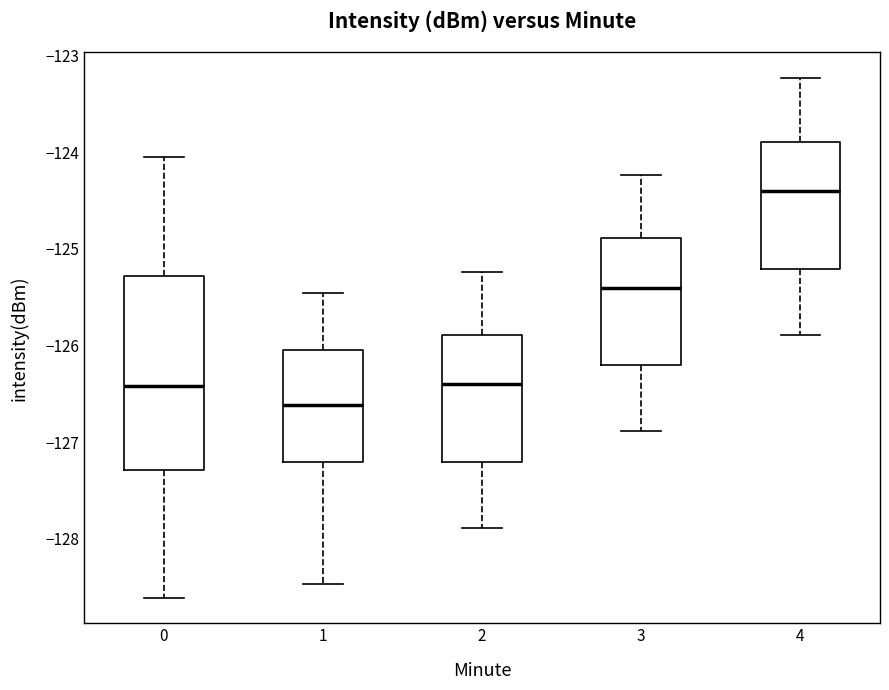

Reading left to right, transcribe this box plot: for each box, give where its median line is, the range the box spans, and where its two whiskers end, as read against the y-axis. The values are not printed on the chart, so give them approximately, as read against the axis.

0: median -126.4, box -127.3 to -125.3, whiskers -128.6 to -124.1
1: median -126.6, box -127.2 to -126.0, whiskers -128.5 to -125.5
2: median -126.4, box -127.2 to -125.9, whiskers -127.9 to -125.2
3: median -125.4, box -126.2 to -124.9, whiskers -126.9 to -124.2
4: median -124.4, box -125.2 to -123.9, whiskers -125.9 to -123.2